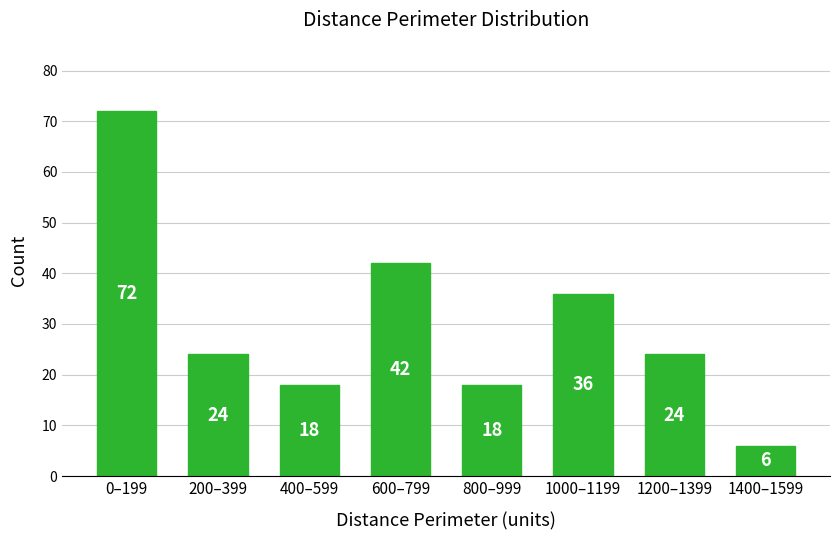

Reading right to left, transcribe all the data shown in this chart.

1400–1599=6	1200–1399=24	1000–1199=36	800–999=18	600–799=42	400–599=18	200–399=24	0–199=72